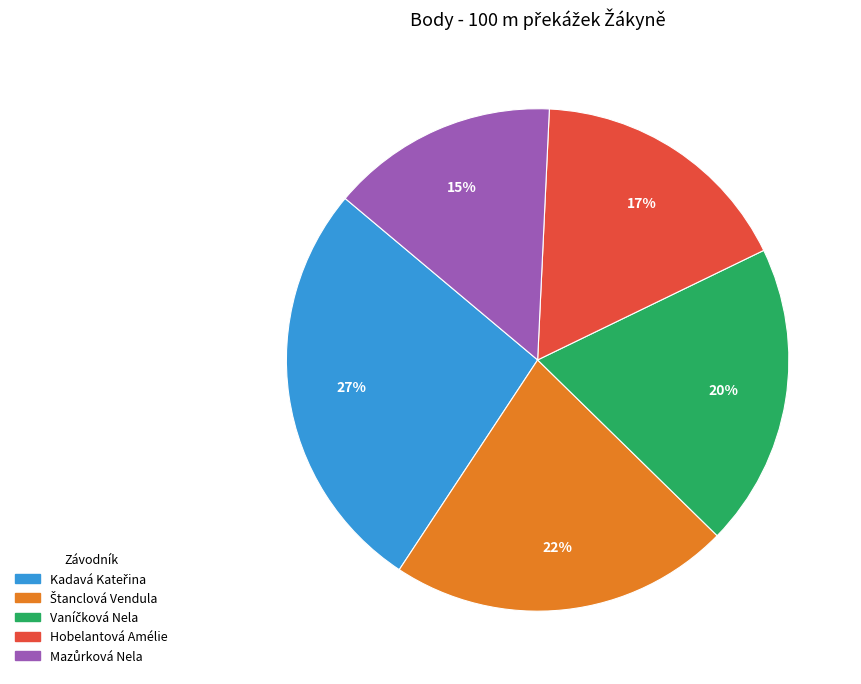

The Hobelantová Amélie slice represents 29% of the pie. True or false?

False